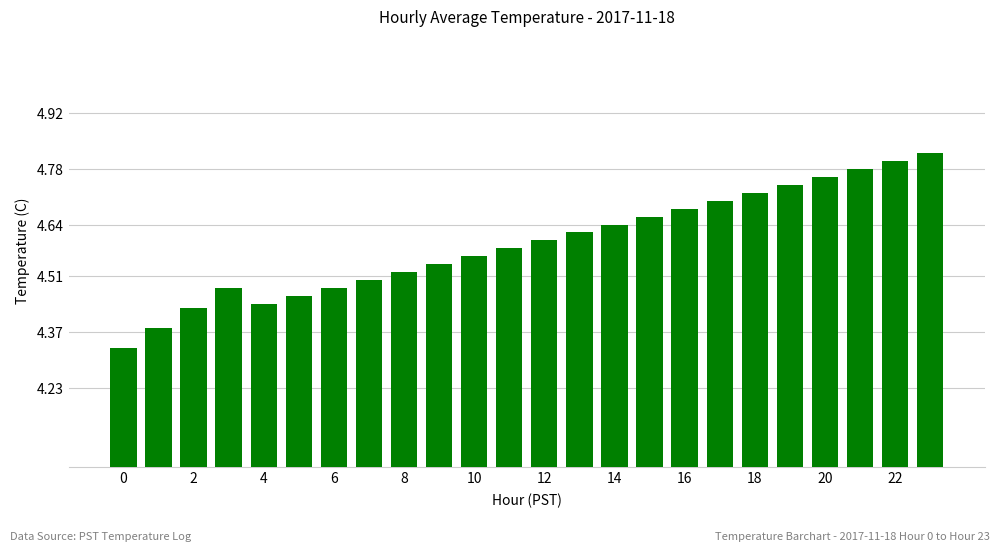

How many values are between 4 and 5?

24